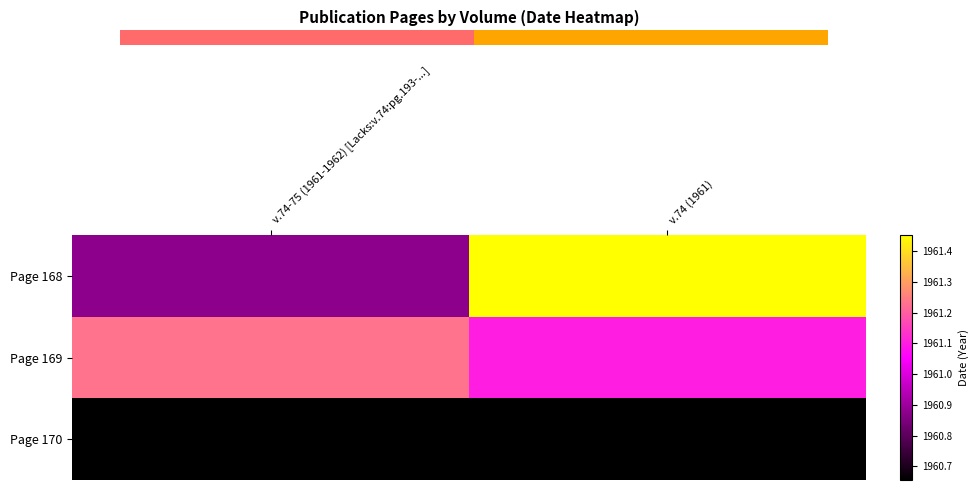

How many Page 169 values are between 1961 and 1962?

2